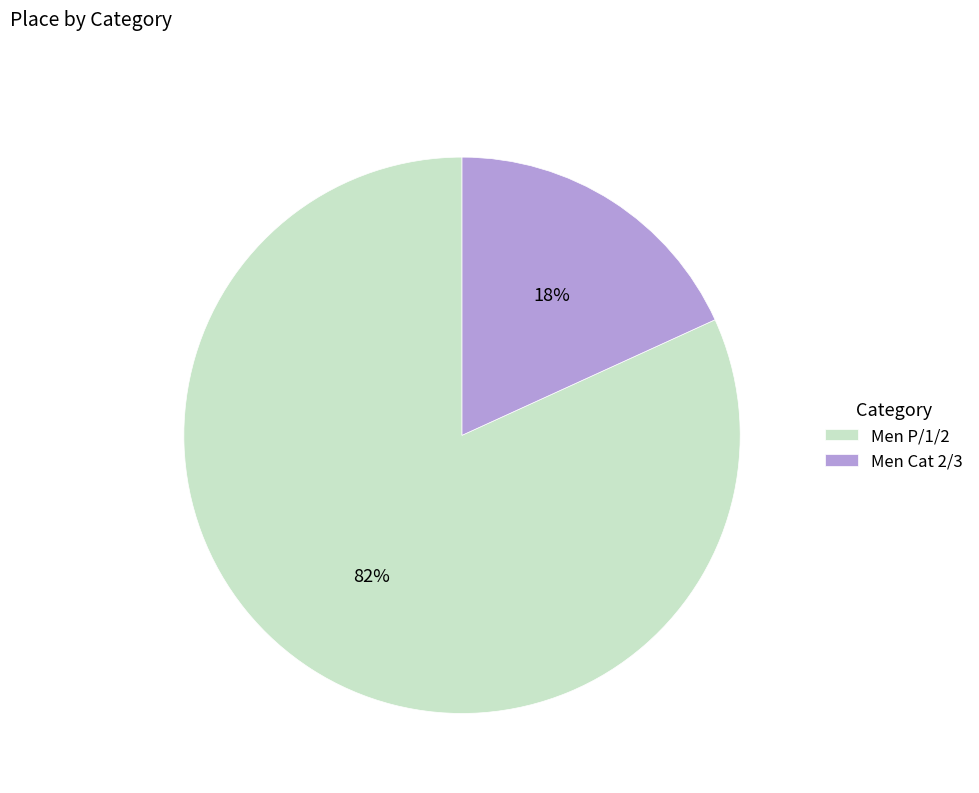

What percentage is the Men P/1/2 slice, to the nearest percent?

82%